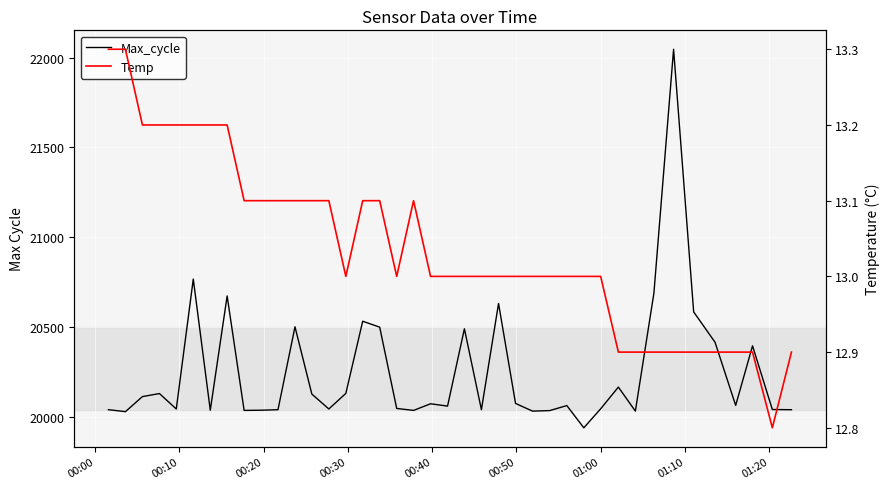

What is the average value of the Max_cycle series?

20243.8